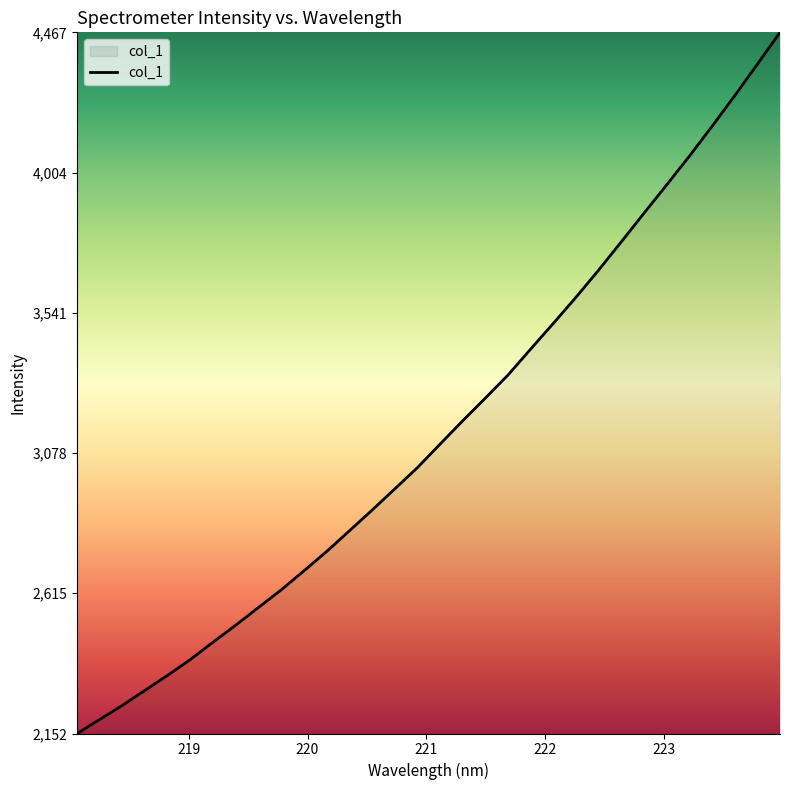

What is the difference between the maximum and minimum values?

2315.5